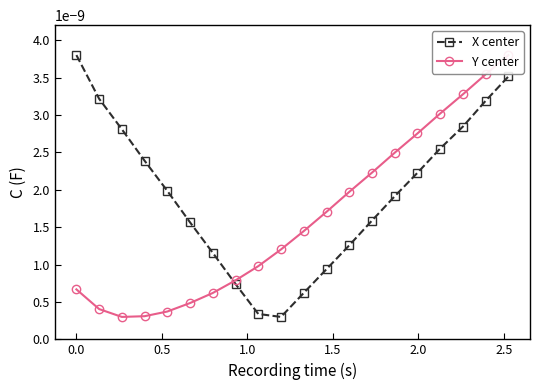

True or false: X center has more than 2 points higher than both neighbors.

False